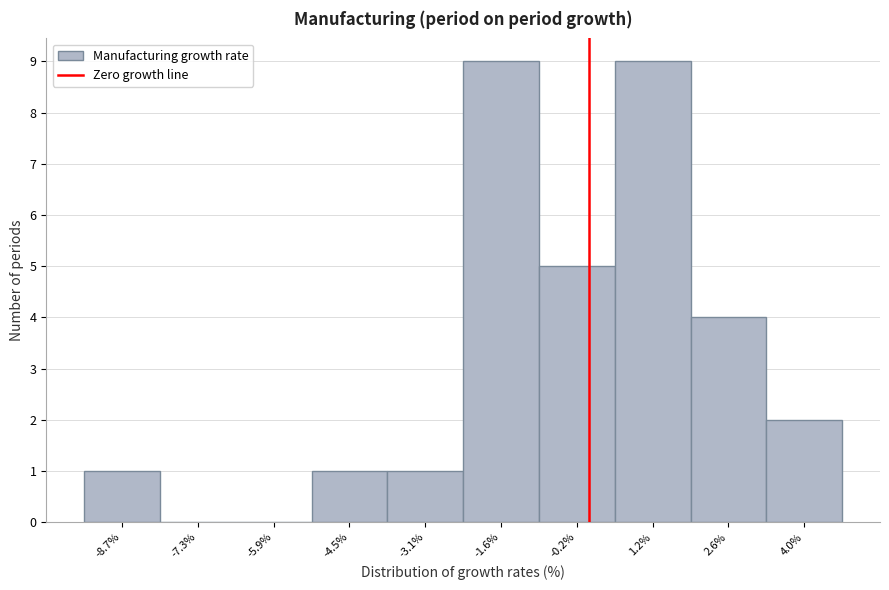

How tall is the bar that spans -1.0 to 0.4 on the x-axis? Neither the bar edges nor the heights are printed on the chart, so give them approximately, as read against the axes.

5